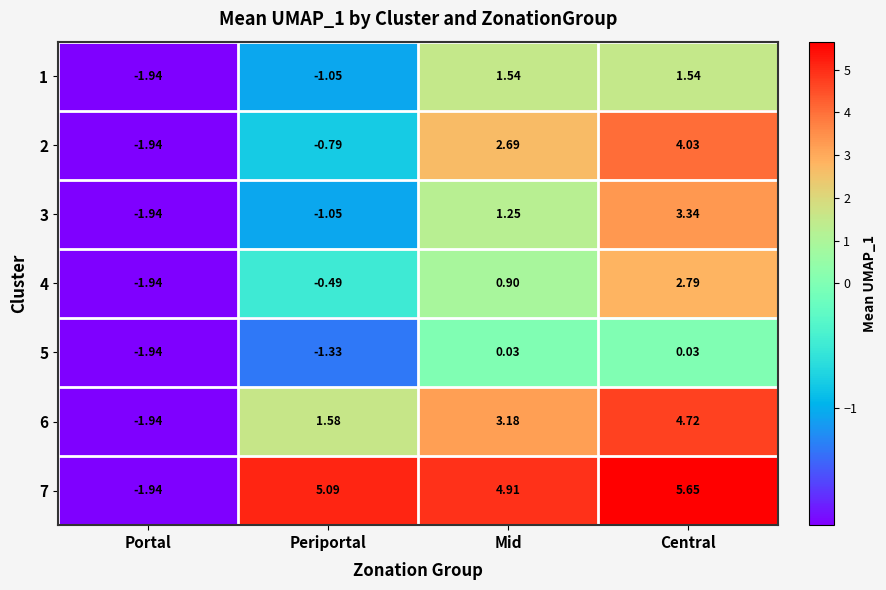

Between Periportal and Central, which series saw the biggest shift?

2